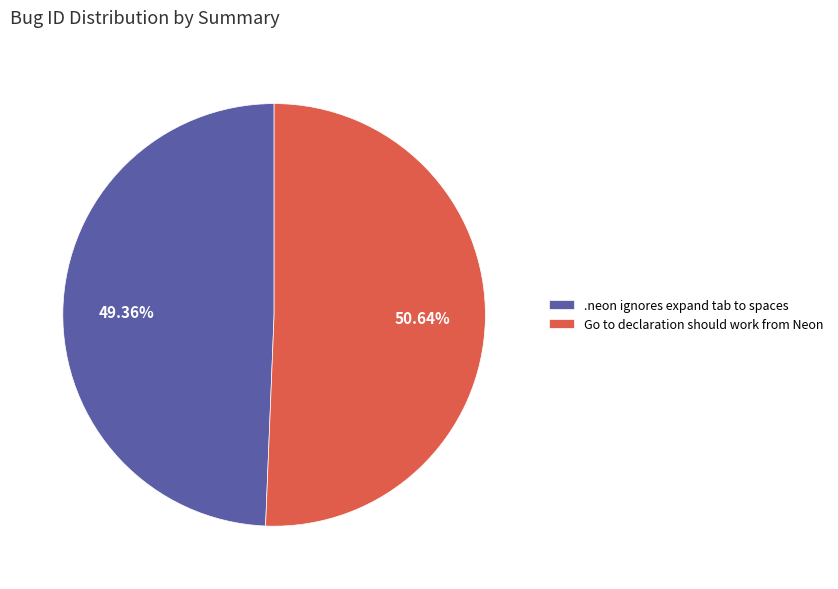

To the nearest percent, what portion does Go to declaration should work from Neon represent?

51%